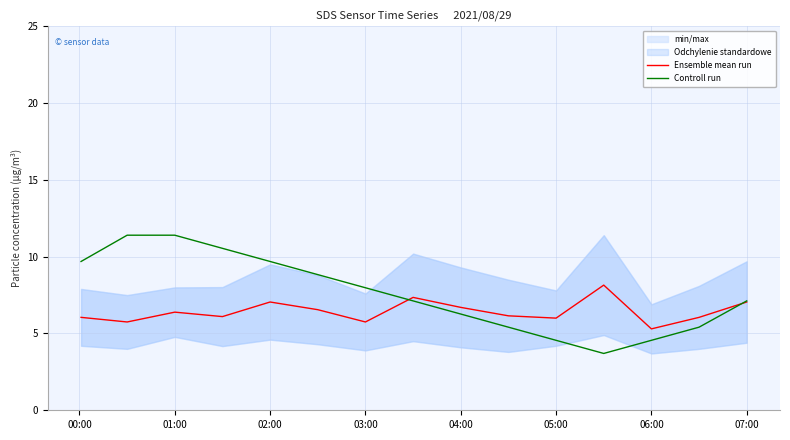

Reading left to right, list all the values displayed in this chart.

Ensemble mean run: 6.1	5.8	6.4	6.1	7.0	6.6	5.8	7.3	6.7	6.2	6.0	8.2	5.3	6.0	7.0
Controll run: 9.7	11.4	11.4	10.5	9.7	8.8	8.0	7.1	6.3	5.4	4.6	3.7	4.6	5.4	7.1